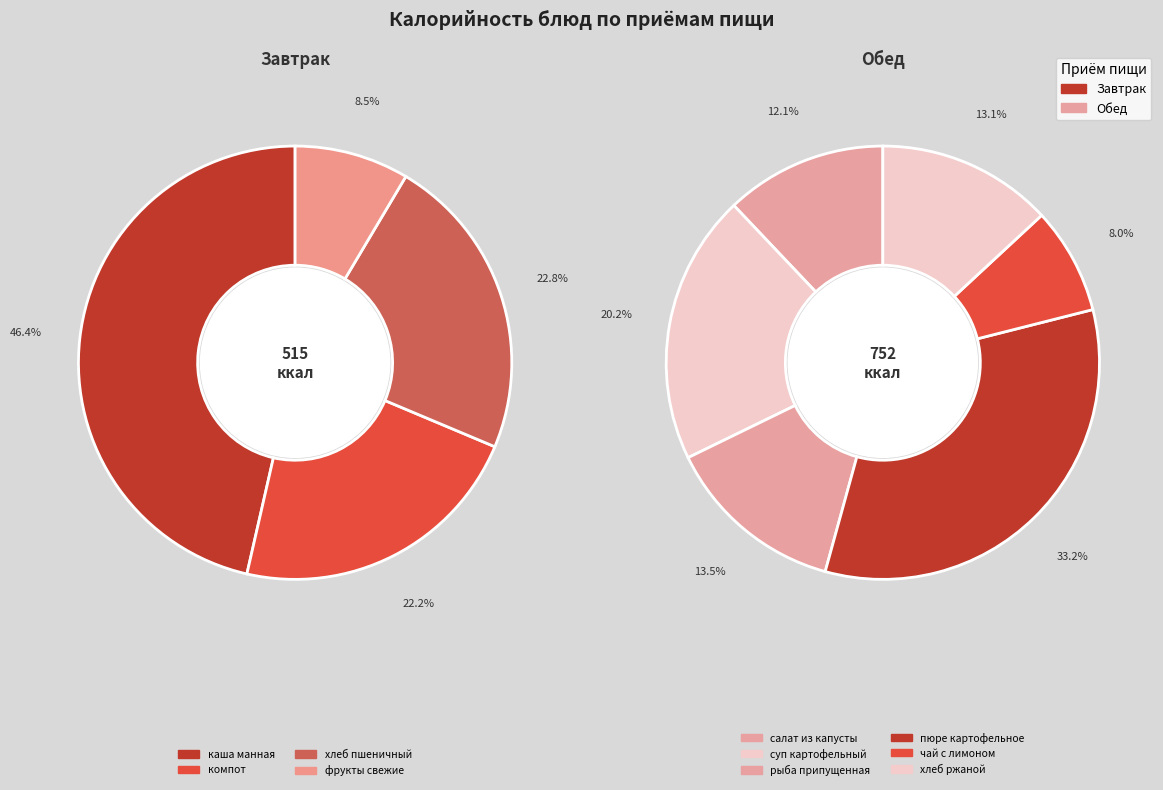

Approximately how many times larger is the value at пюре картофельное compared to суп картофельный?

1.6